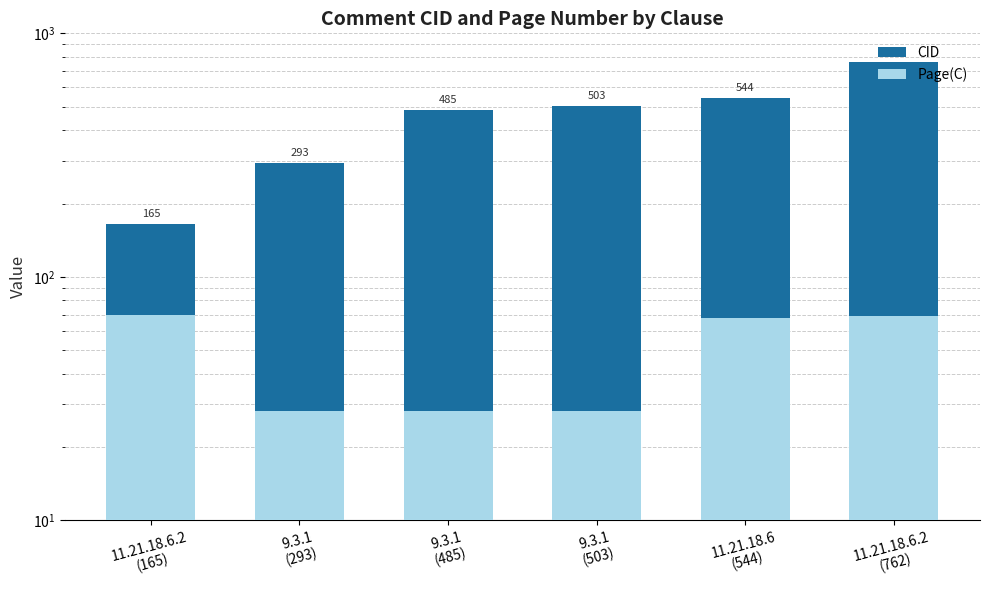

Count the number of categories in the chart.

6